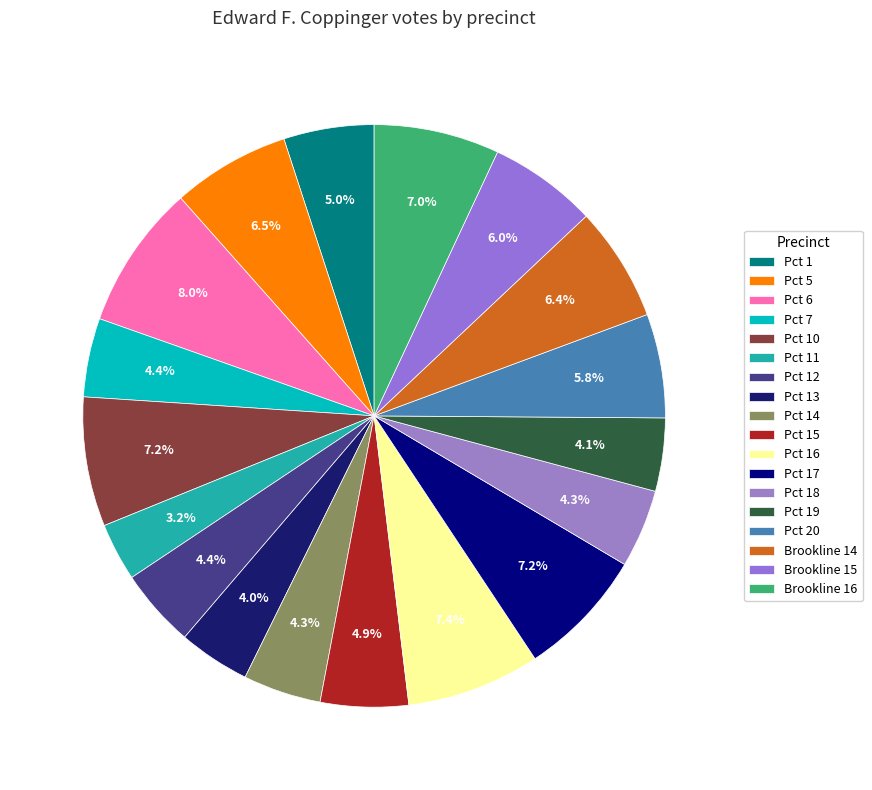

Does Pct 19 account for over 50% of the chart?

No